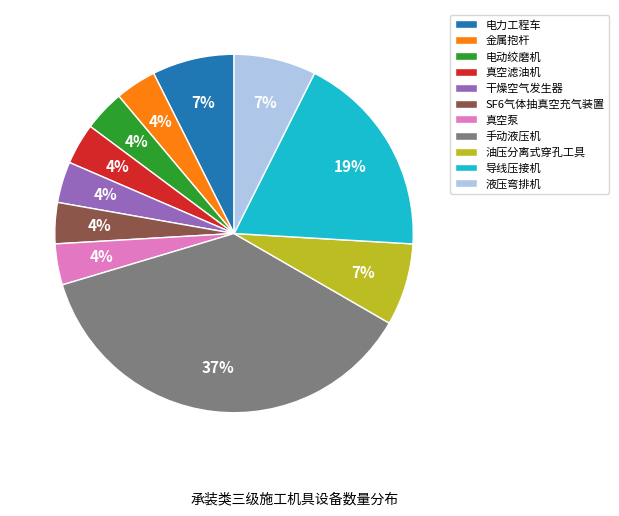

Do 金属抱杆 and 液压弯排机 together represent more than half of the pie?

No